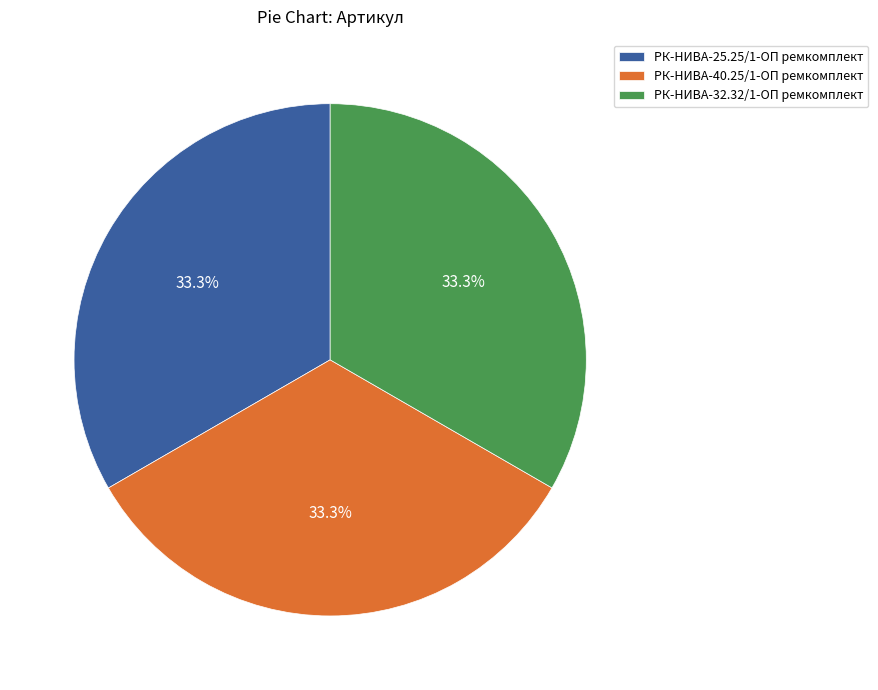

Approximately how many times larger is the value at РК-НИВА-25.25/1-ОП ремкомплект compared to РК-НИВА-32.32/1-ОП ремкомплект?

1.0